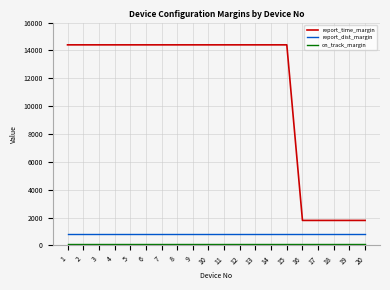

What is the maximum value for report_time_margin?

14400